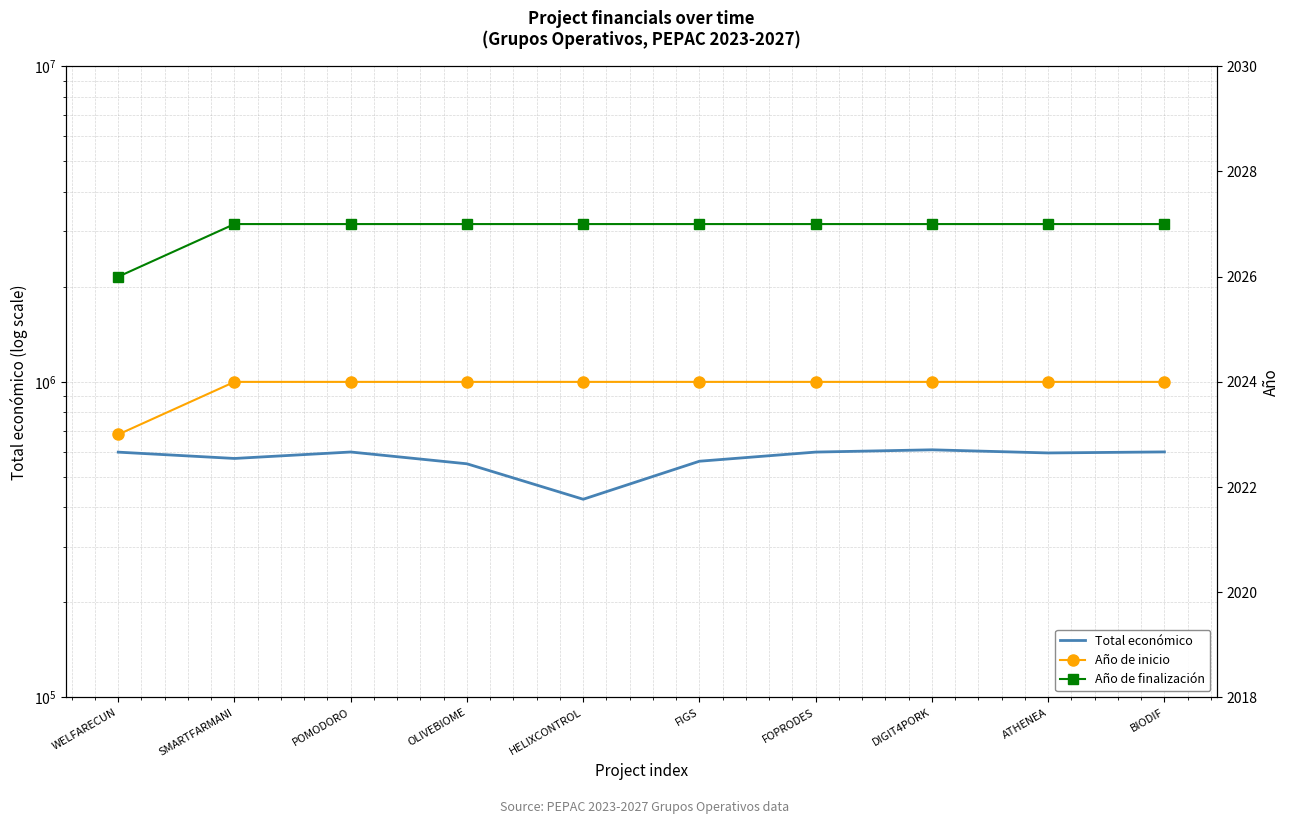

Which series has the largest range (max minus min)?

Total económico